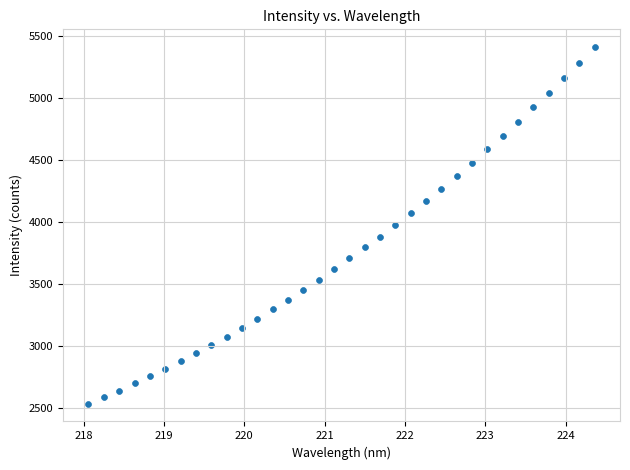

What is the range of Y values (max minus min)?

2877.0